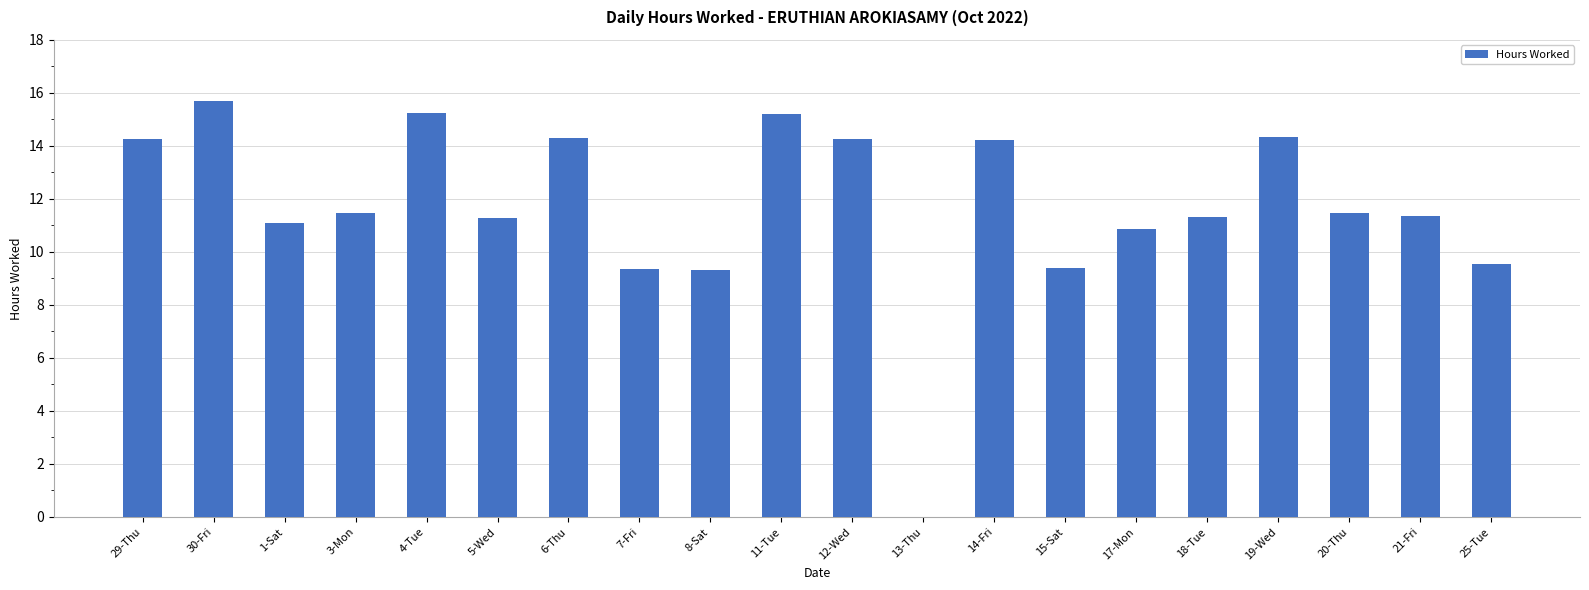

The chart shows a value of 15.2 at 11-Tue. True or false?

True